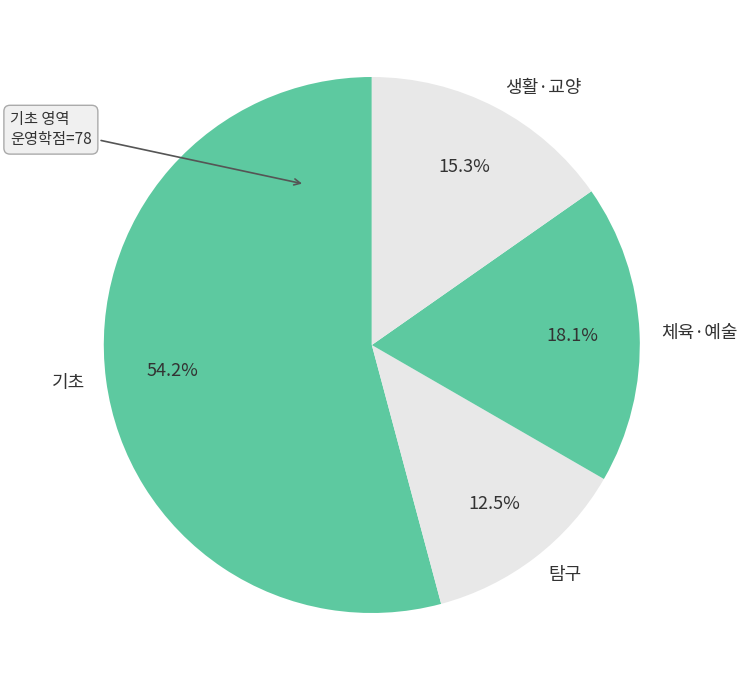

What portion of the pie excludes 탐구?

87.5%